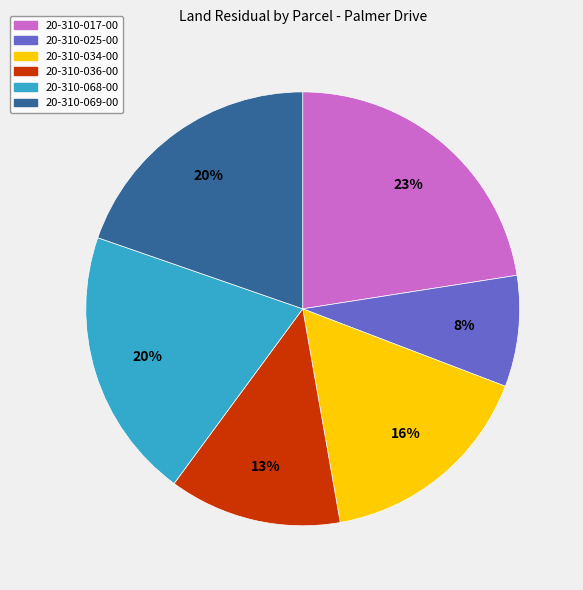

To the nearest percent, what is the combined percentage of 20-310-034-00 and 20-310-036-00?

29%